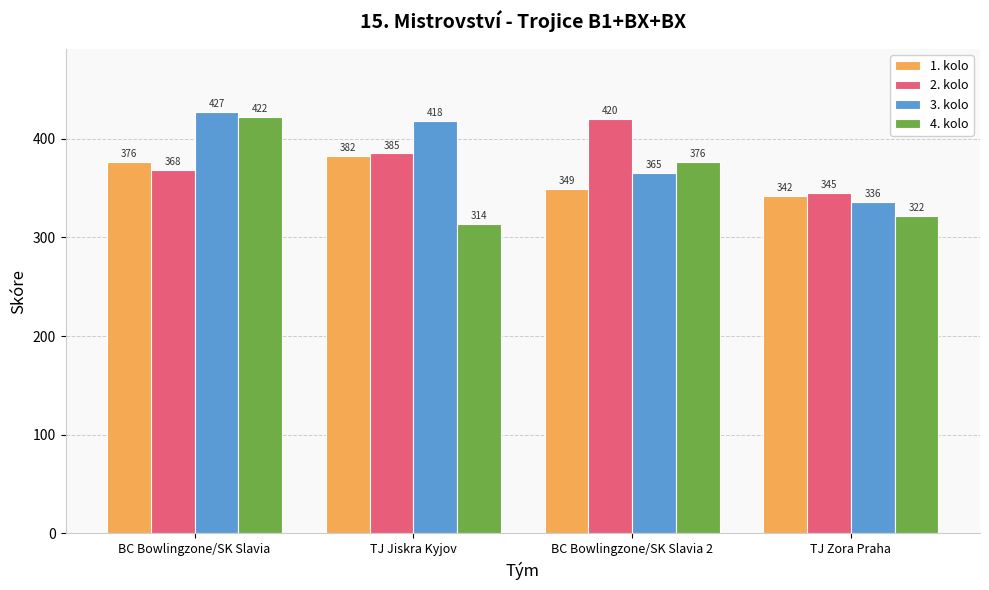

What are all the series names shown in the legend?

1. kolo, 2. kolo, 3. kolo, 4. kolo